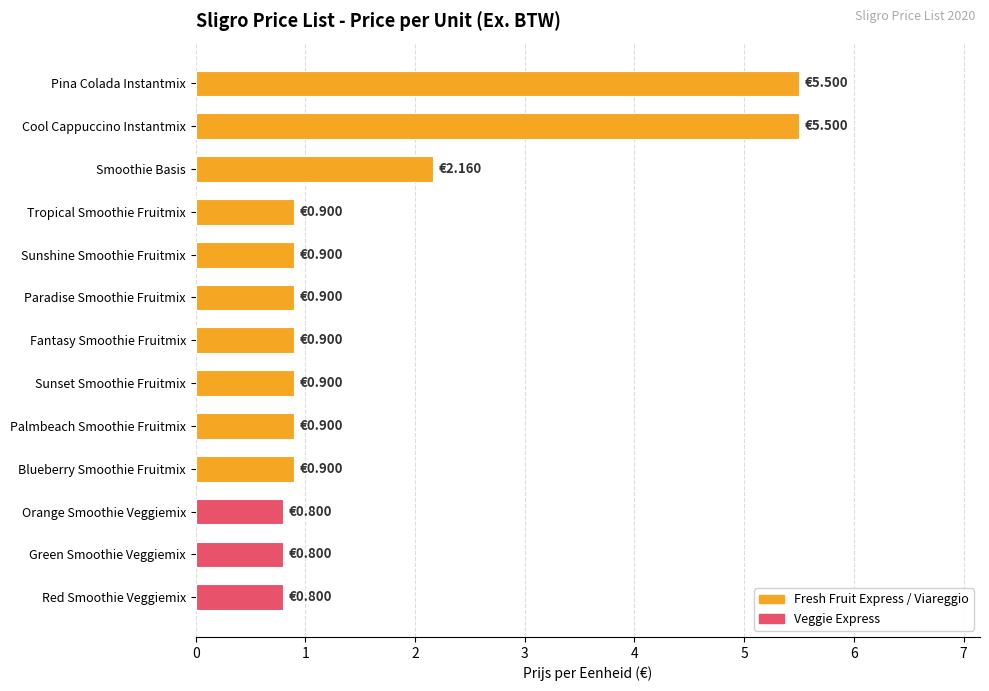

At which label is the value closest to 3?

Smoothie Basis